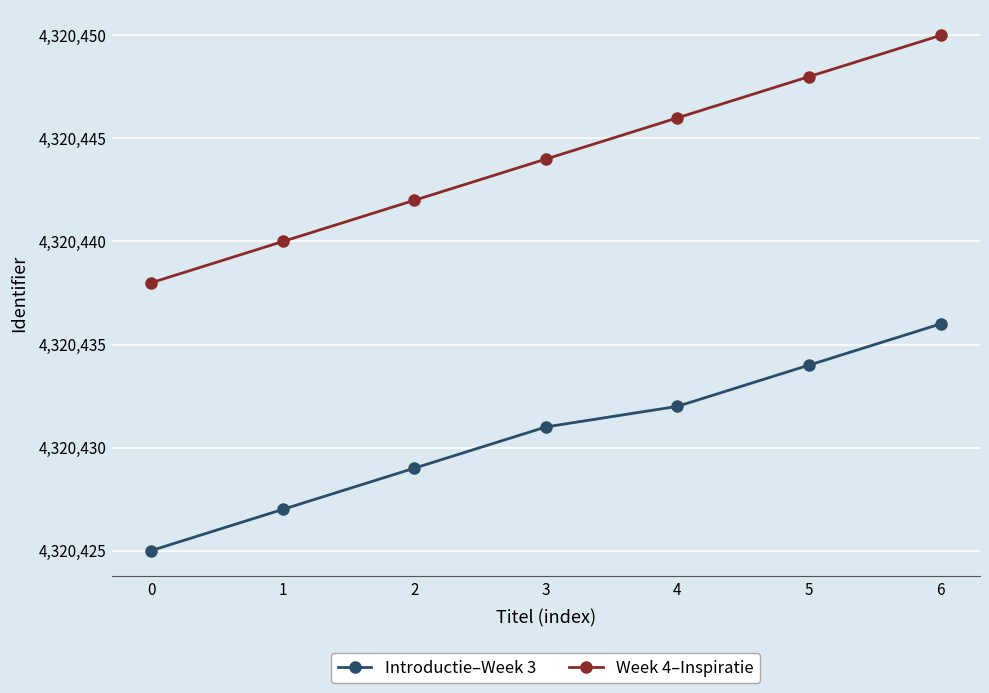

Is this an area chart (filled region under the line)?

No